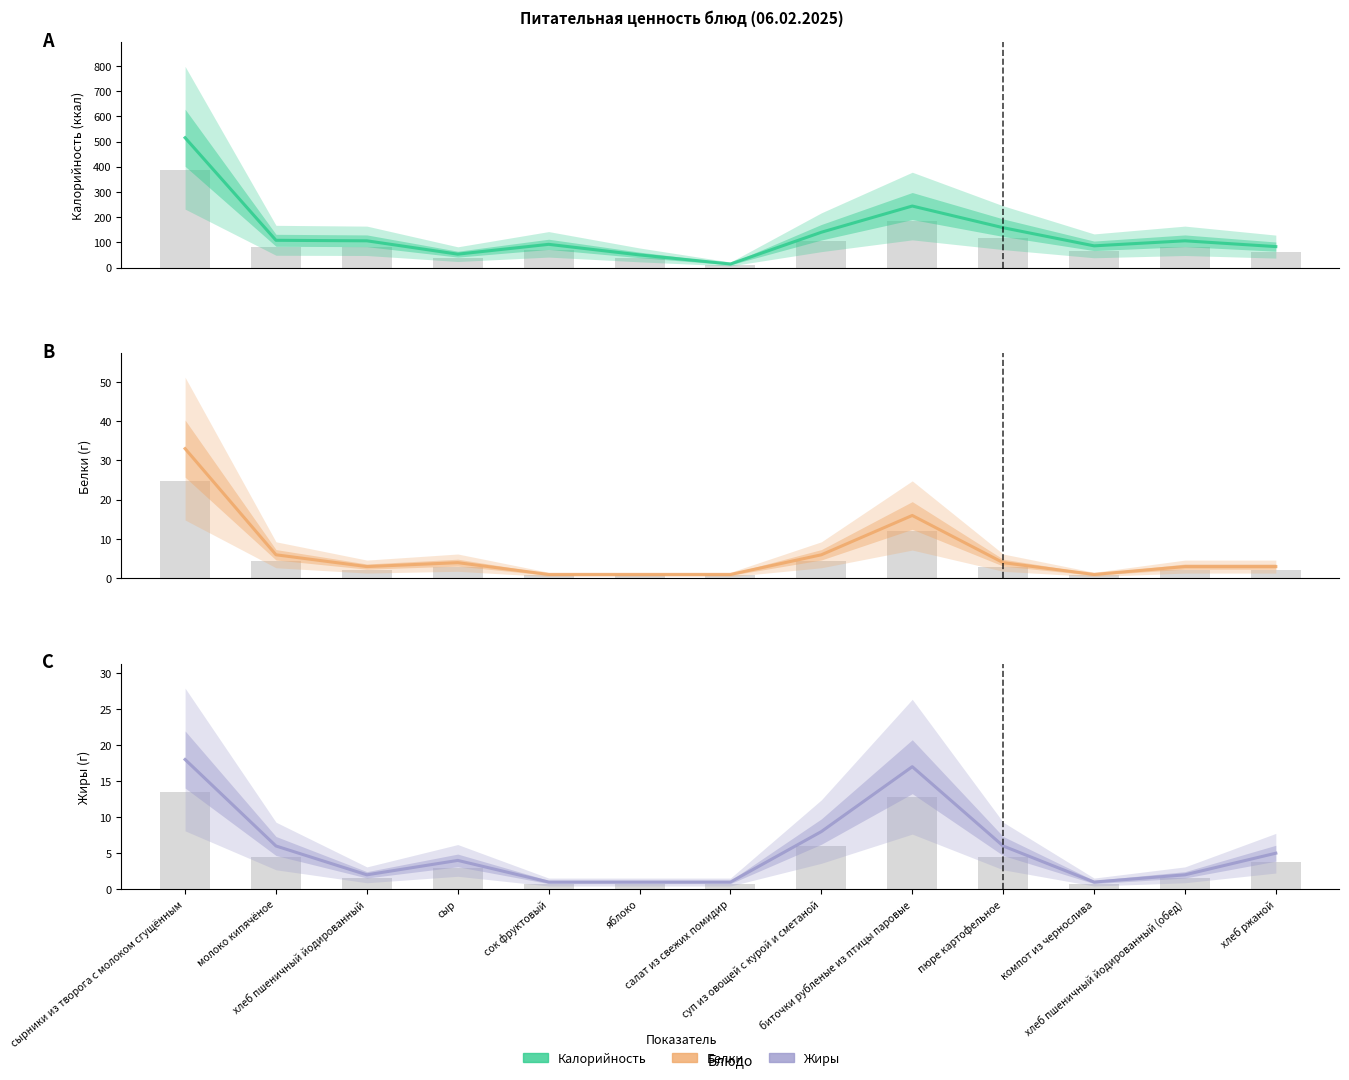

Between хлеб пшеничный йодированный (обед) and хлеб ржаной, which series saw the biggest shift?

Калорийность